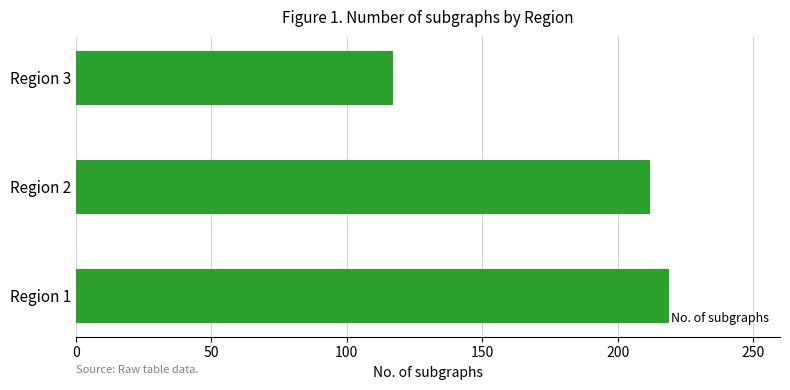

Rank the categories by value from lowest to highest.

Region 3, Region 2, Region 1